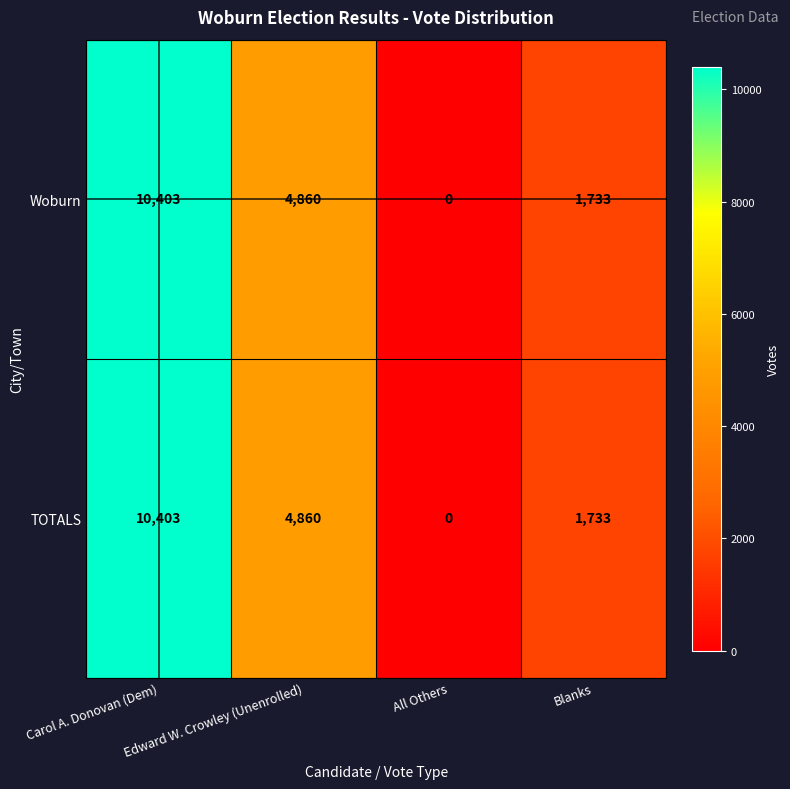

At which category is the sum across all series the highest?

Carol A. Donovan (Dem)